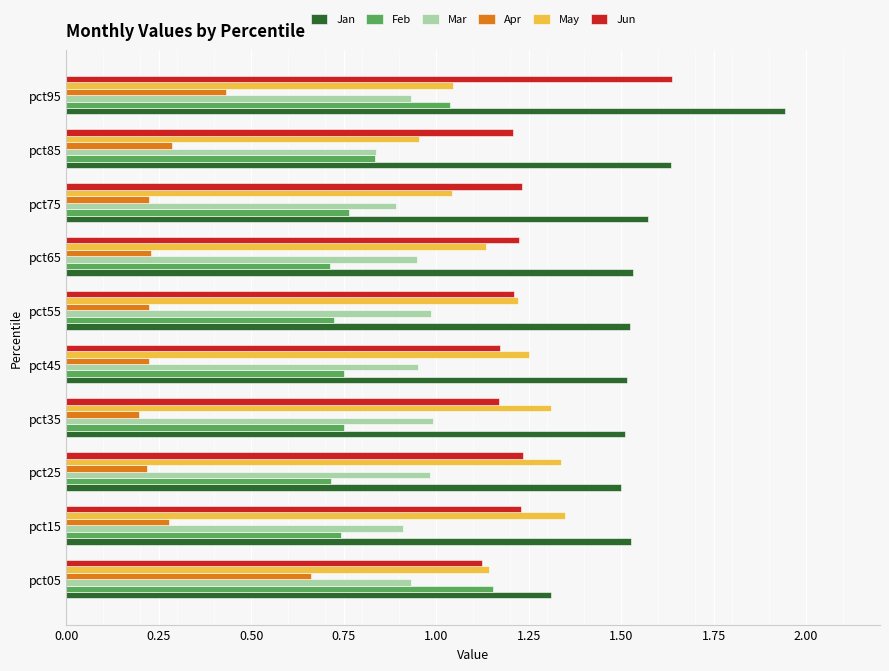

At how many categories does at least one series exceed 1?

10